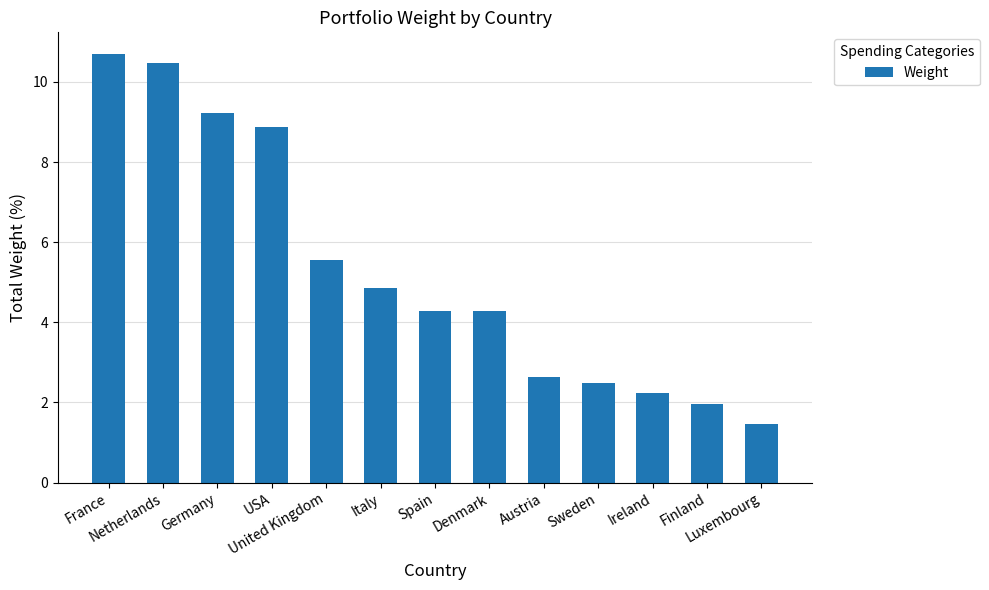

How many distinct data groups are displayed?

1